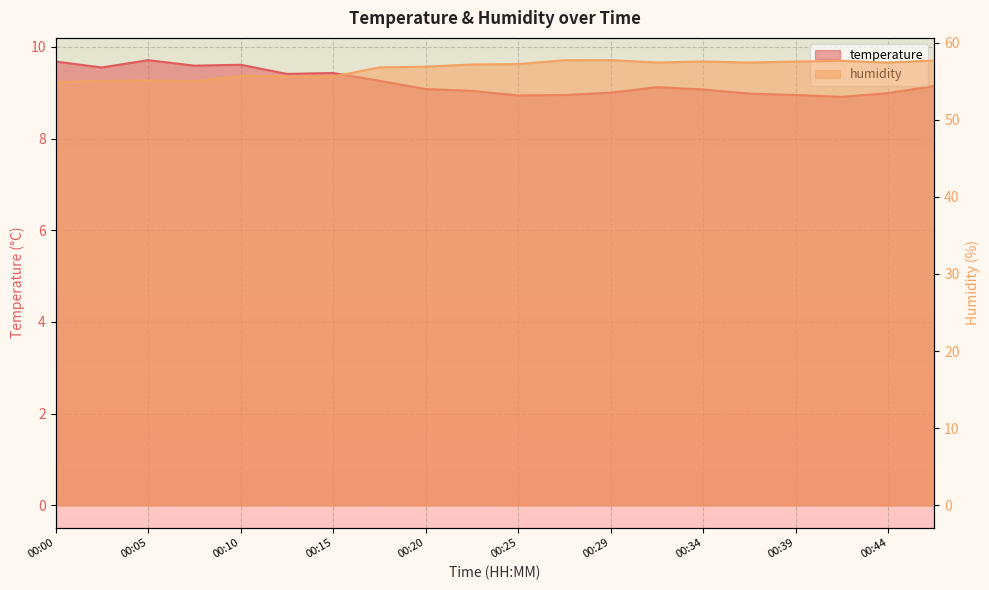

True or false: humidity and temperature cross at least once.

False